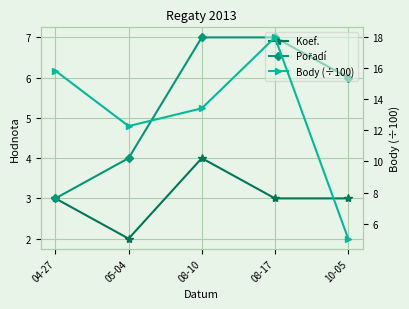

How many lines are shown in the chart?

3